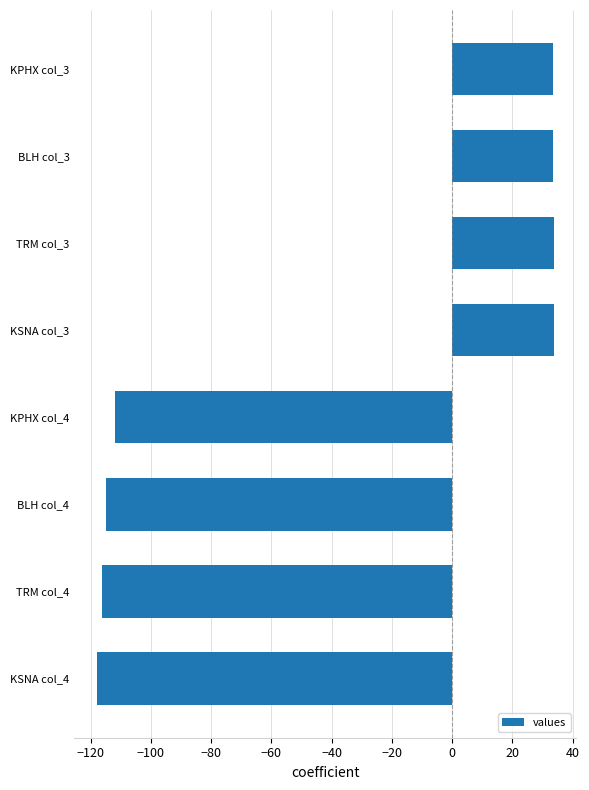

Where is the data nearest to the value -42?

KPHX col_4